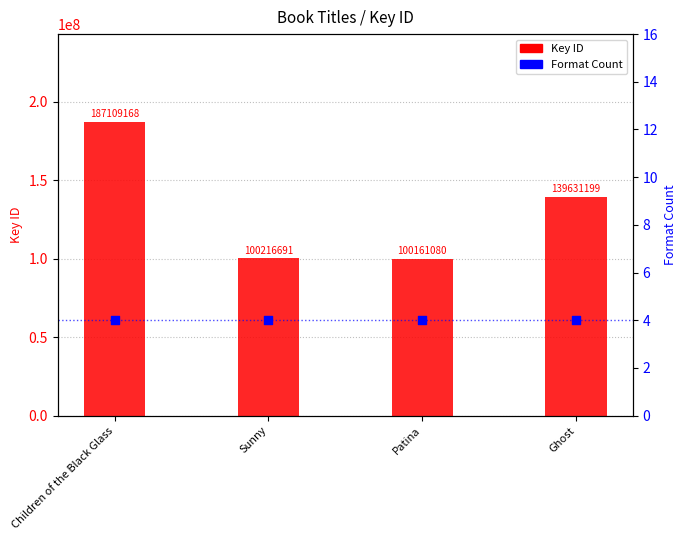

Which series has the largest total across all categories?

Key ID